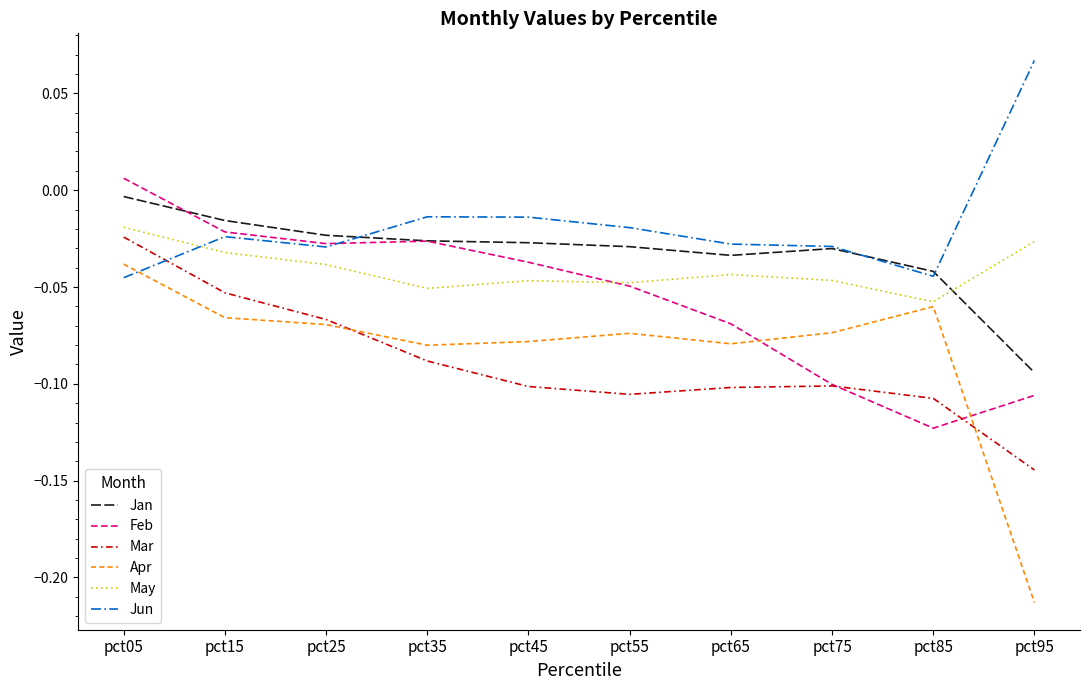

Which category has the lowest value in the Jan series?

pct95